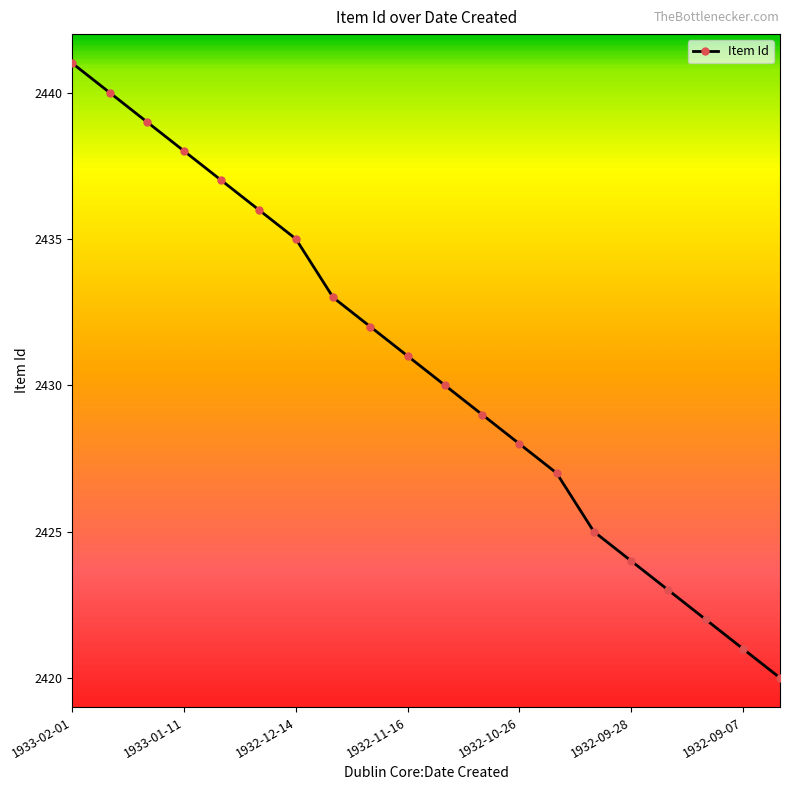

What is the sum of all values?

48611